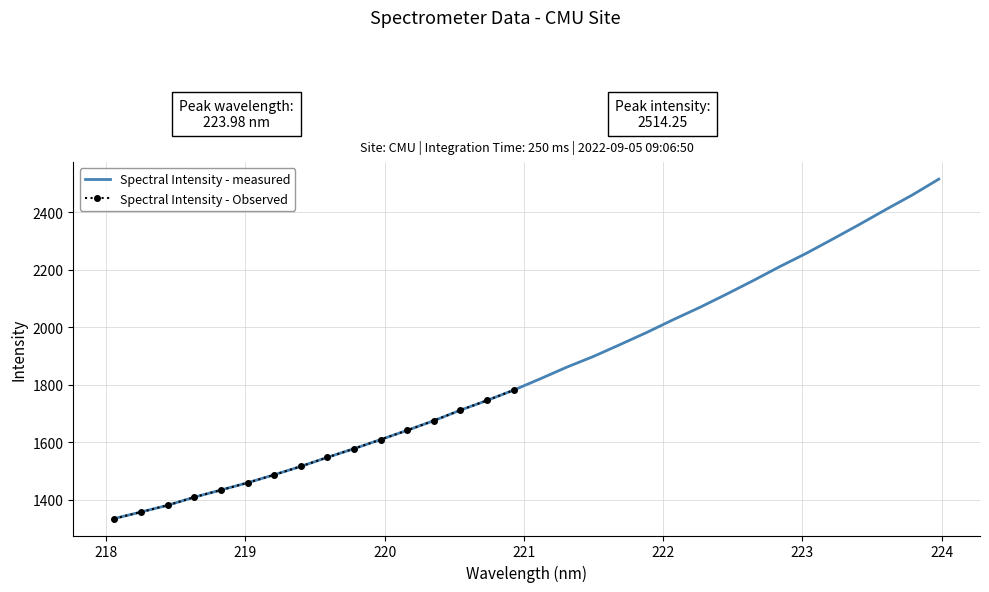

Reading right to left, what are all the values shown in this chart?

2514.2	2459.0	2408.3	2356.2	2305.7	2256.0	2209.8	2161.2	2114.2	2068.6	2025.8	1981.4	1939.4	1898.3	1861.2	1820.6	1781.4	1745.6	1711.8	1675.3	1641.8	1609.6	1578.0	1547.9	1516.5	1487.3	1459.6	1434.4	1409.7	1381.5	1358.2	1335.4